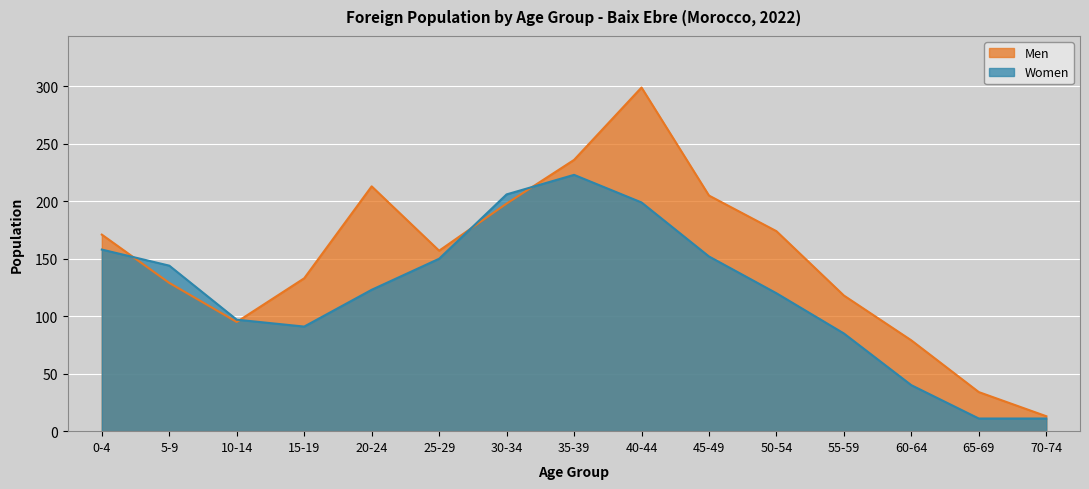

List the labels in order of Women value, smallest first.

65-69, 70-74, 60-64, 55-59, 15-19, 10-14, 50-54, 20-24, 5-9, 25-29, 45-49, 0-4, 40-44, 30-34, 35-39